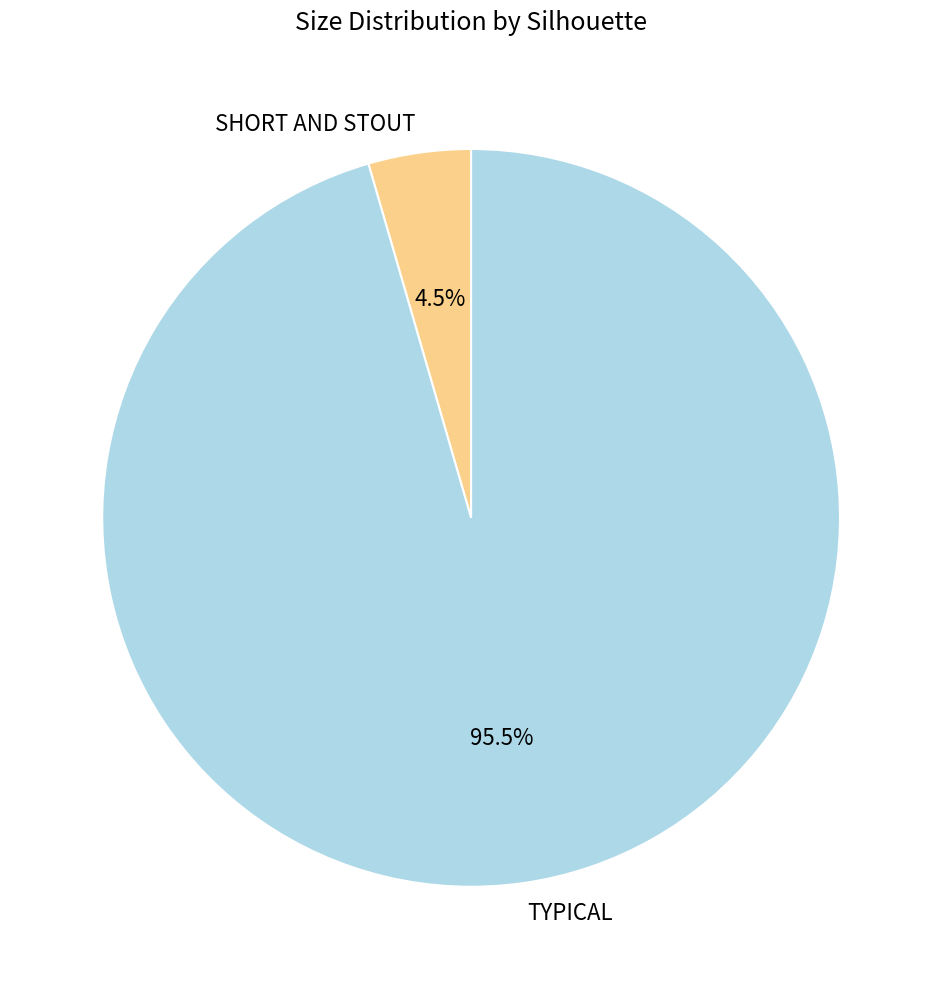

Which category accounts for the majority?

TYPICAL